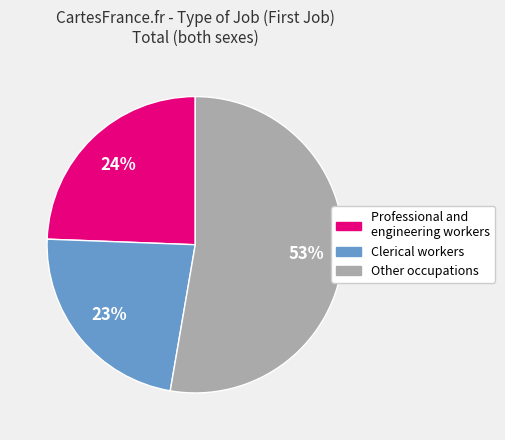

Does any single category account for the majority?

Yes